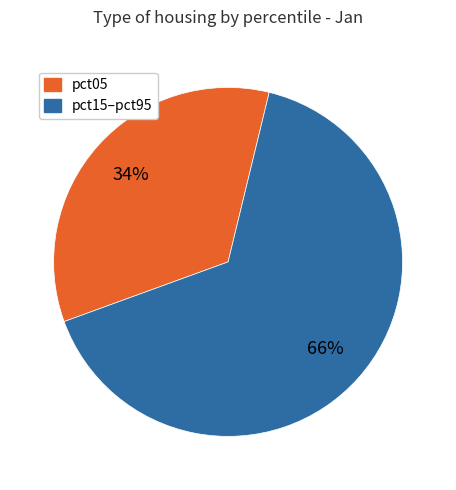

Is there any slice that represents more than half of the pie?

Yes